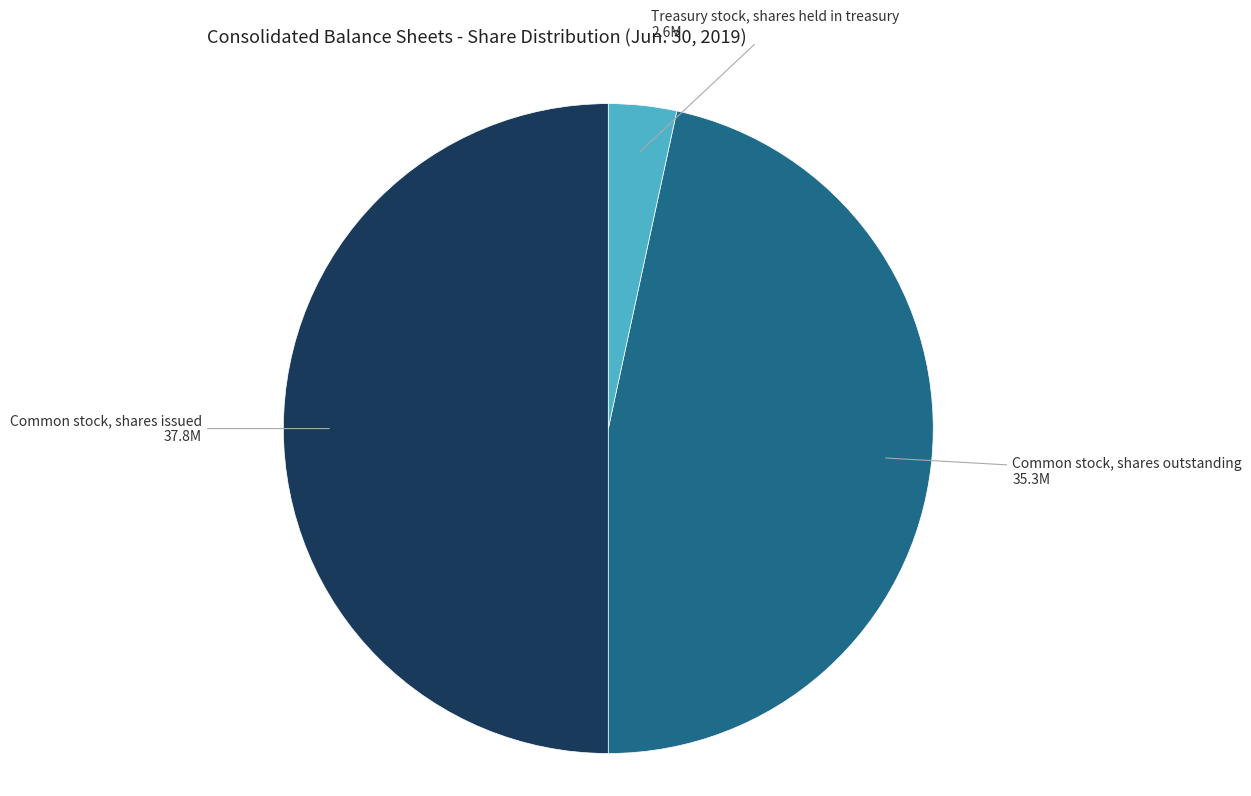

Does Treasury stock, shares held in treasury represent more than half of the total?

No